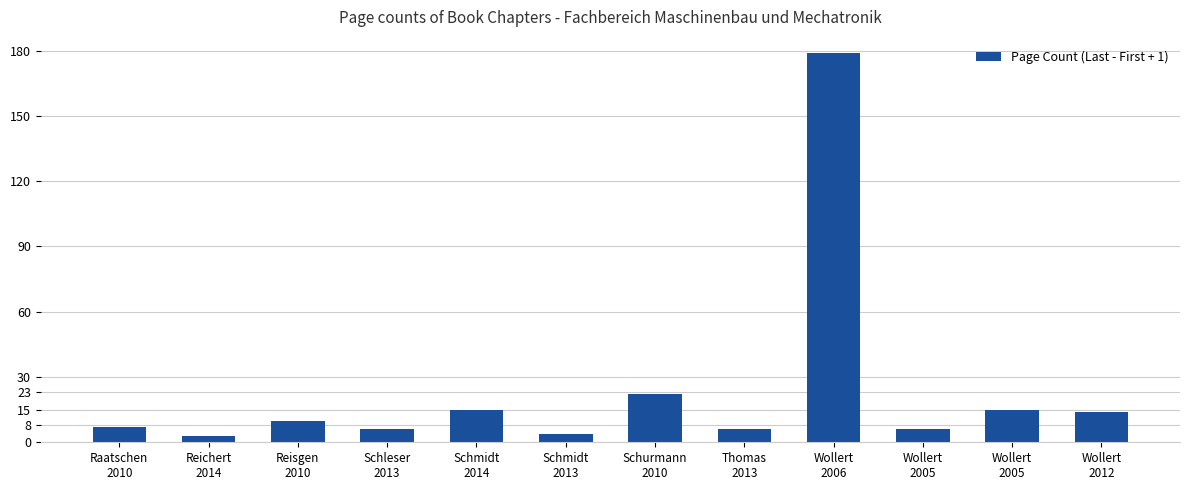

Does the chart contain stacked bars?

No